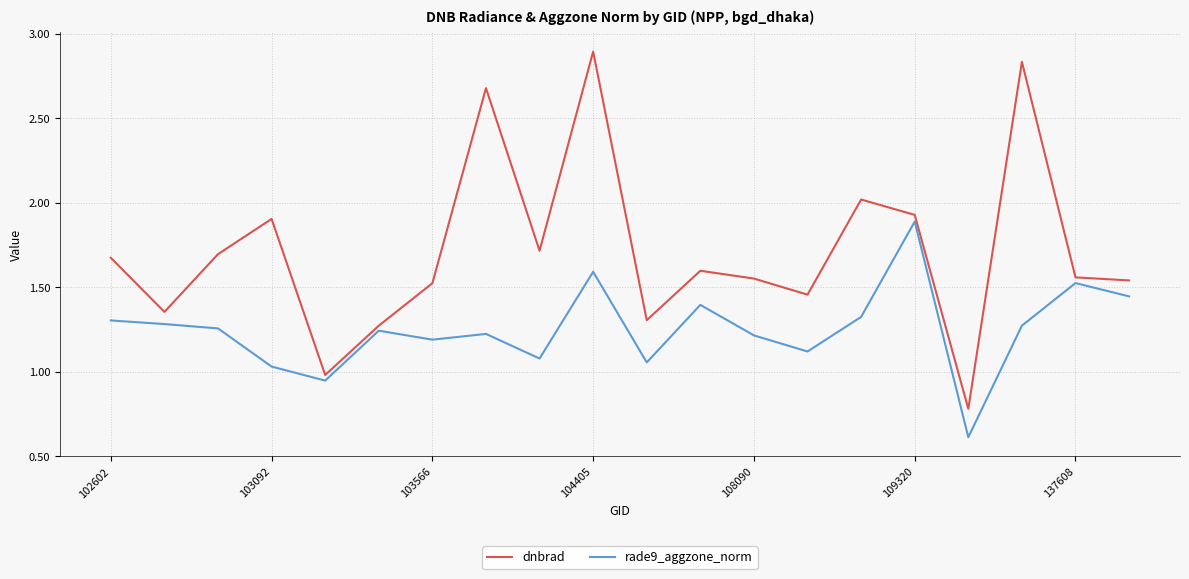

Which series has the largest total across all categories?

dnbrad